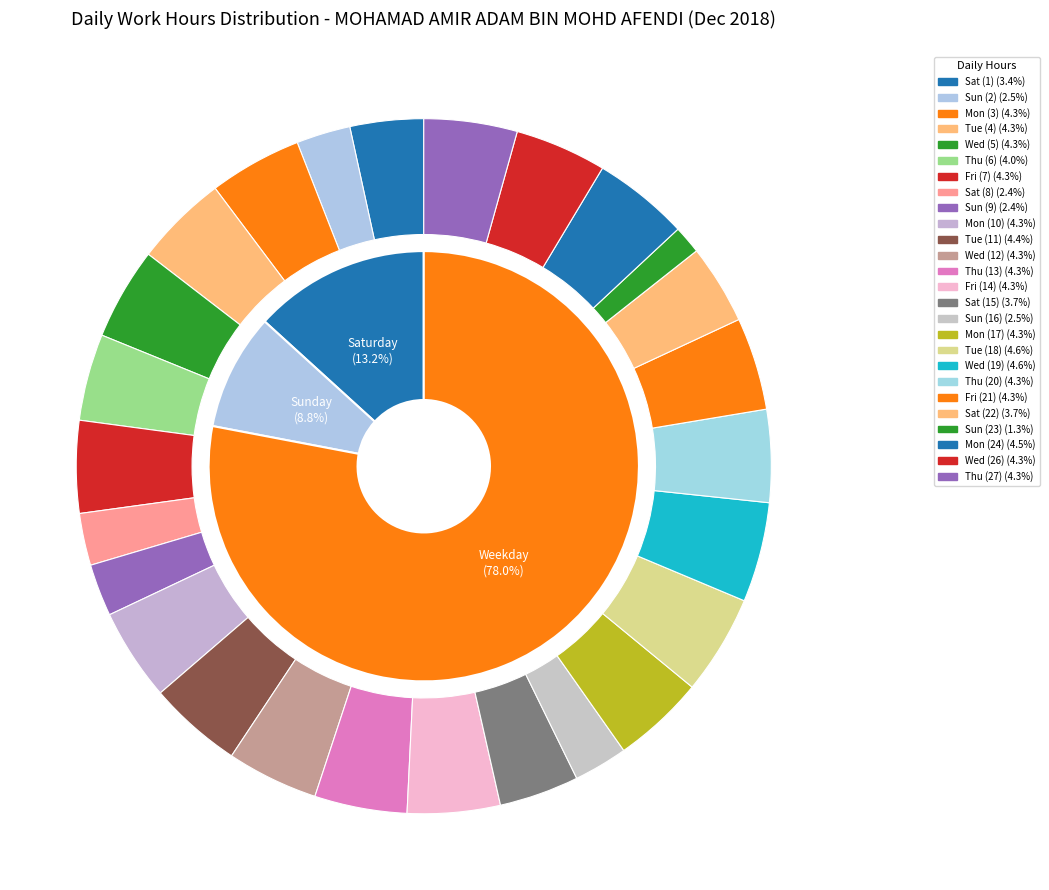

True or false: Sun (23) accounts for 1% of the total.

True